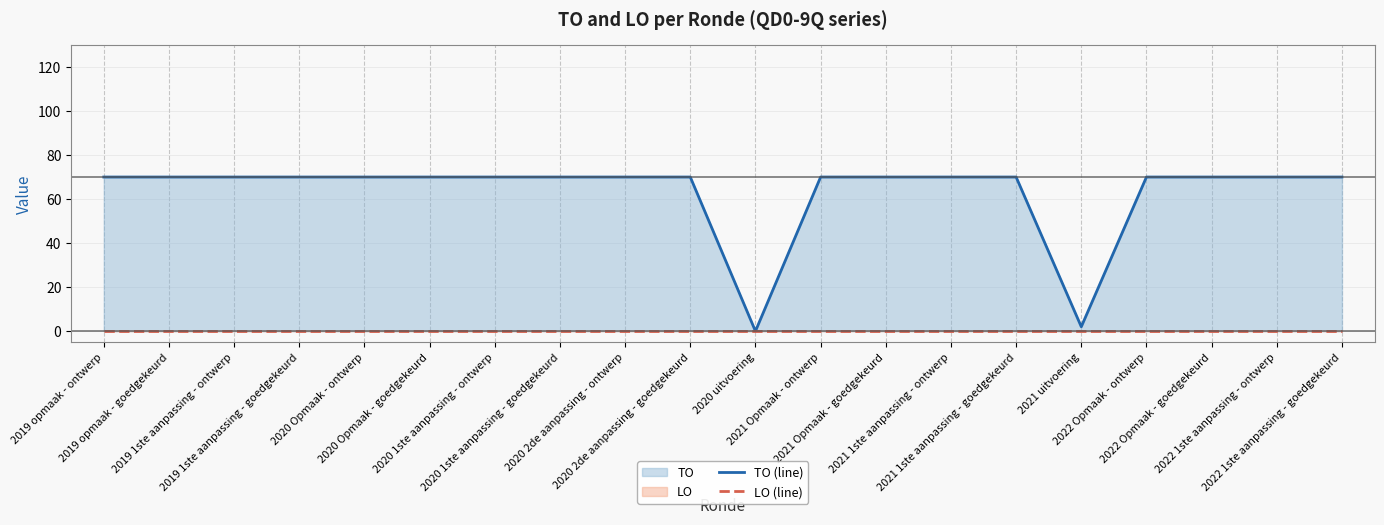

True or false: LO (line) and TO (line) intersect in this chart.

False